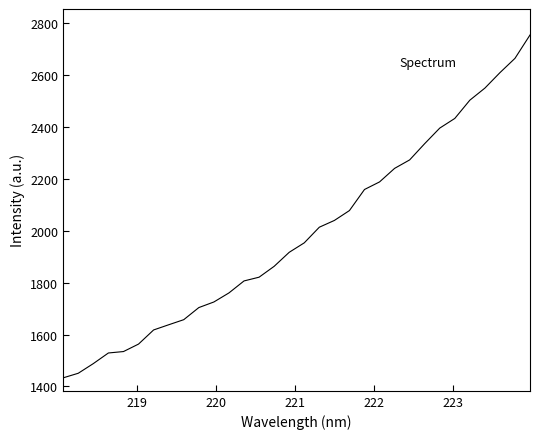

Does the chart have visible grid lines?

No